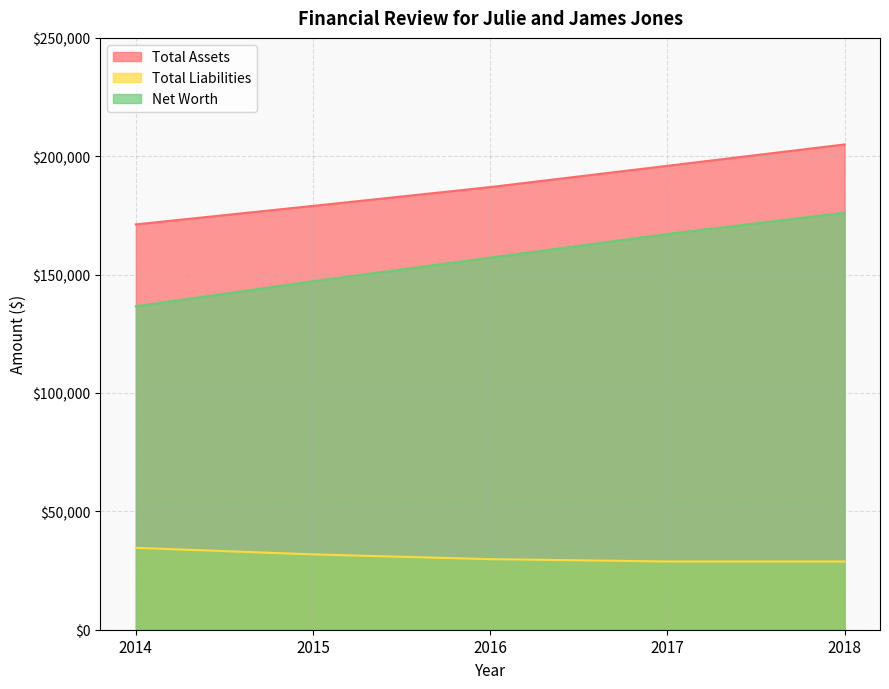

Rank the series at 2014 from lowest to highest value.

Total Liabilities, Net Worth, Total Assets